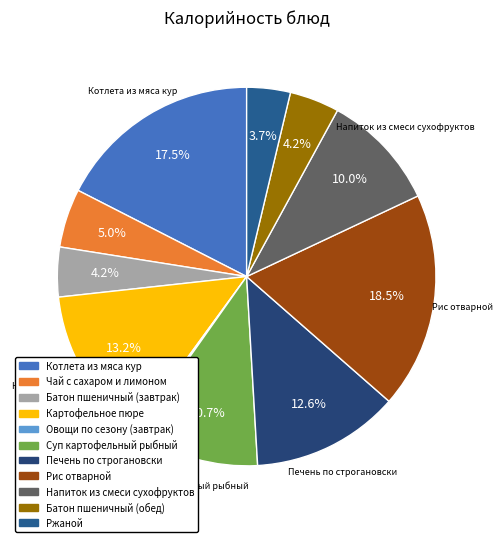

What is the ratio of the value at Рис отварной to the value at Картофельное пюре?

1.4